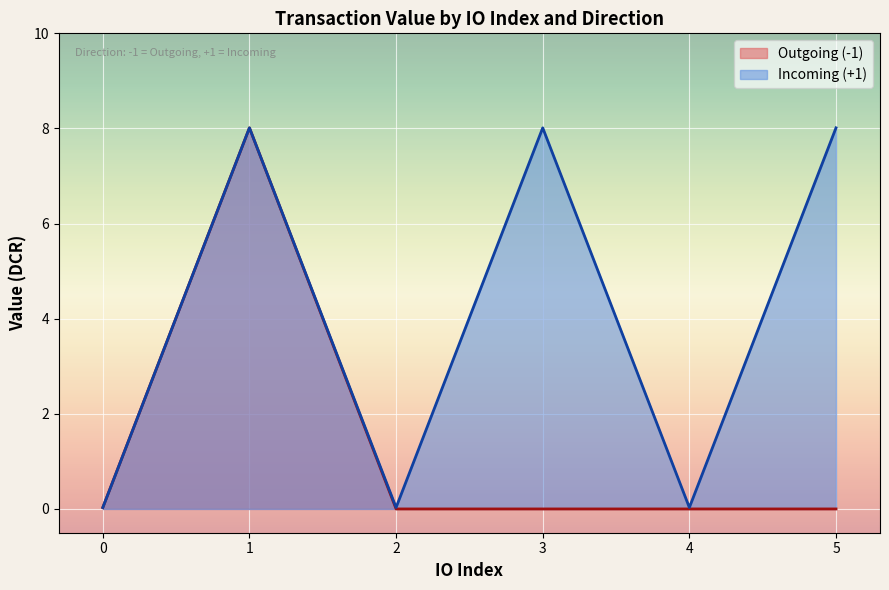

Reading left to right, transcribe all the data shown in this chart.

0=0.0	1=8.0	2=0.0	3=8.0	4=0.0	5=8.0